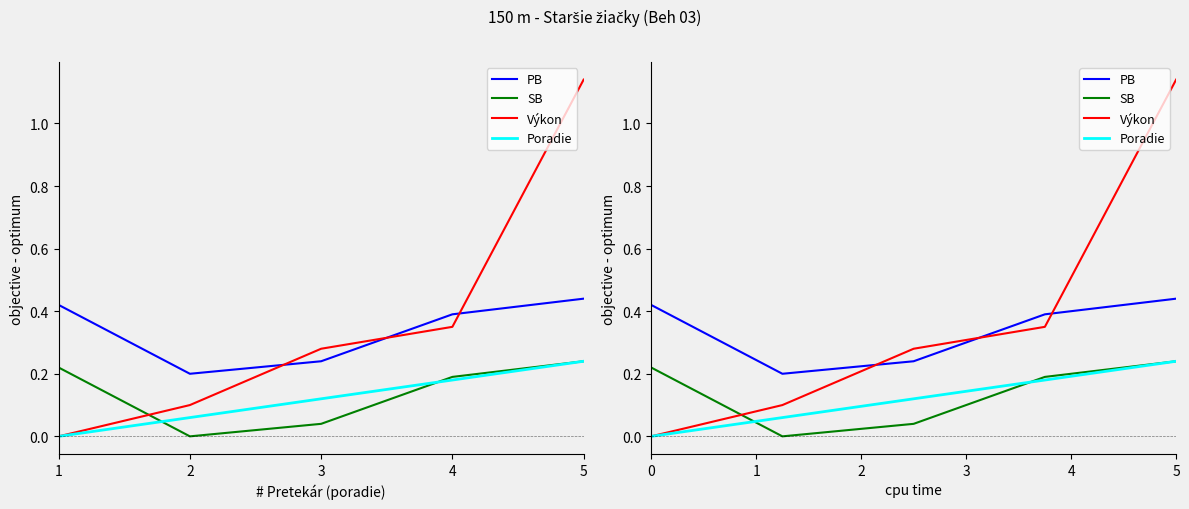

How many intersections are there between Poradie and SB?

2